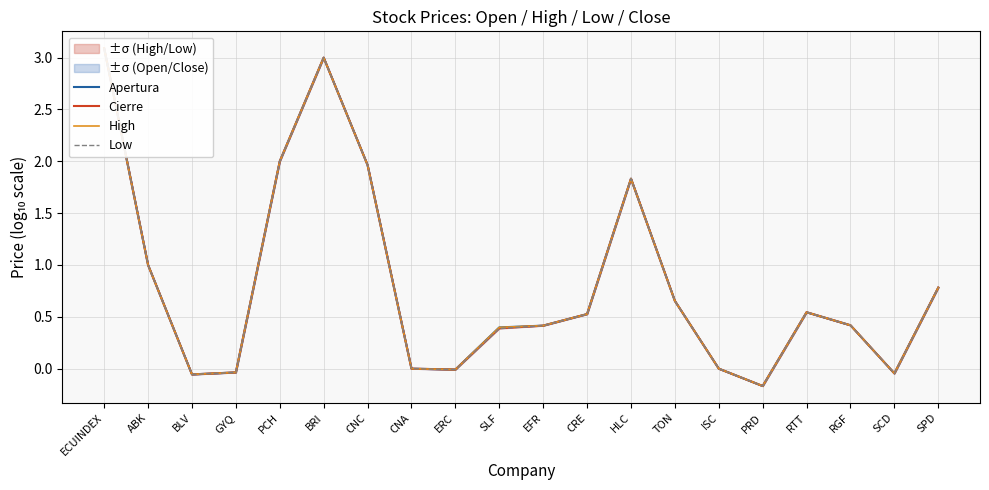

At which label does Cierre reach its peak?

ECUINDEX